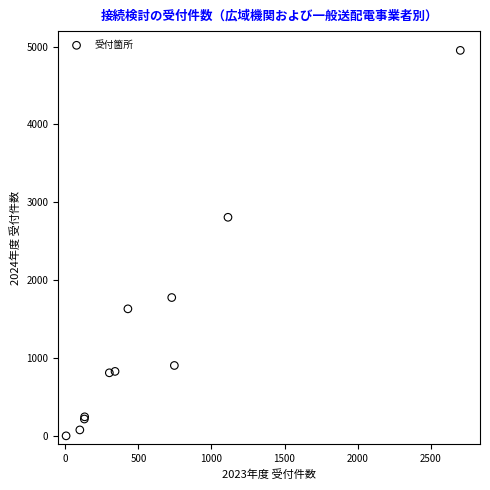

What Y value in the scatter plot is closest to 2477?

2809